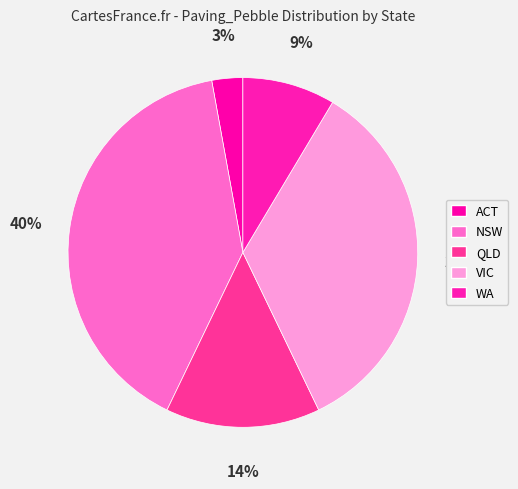

What percentage is the ACT slice, to the nearest percent?

3%